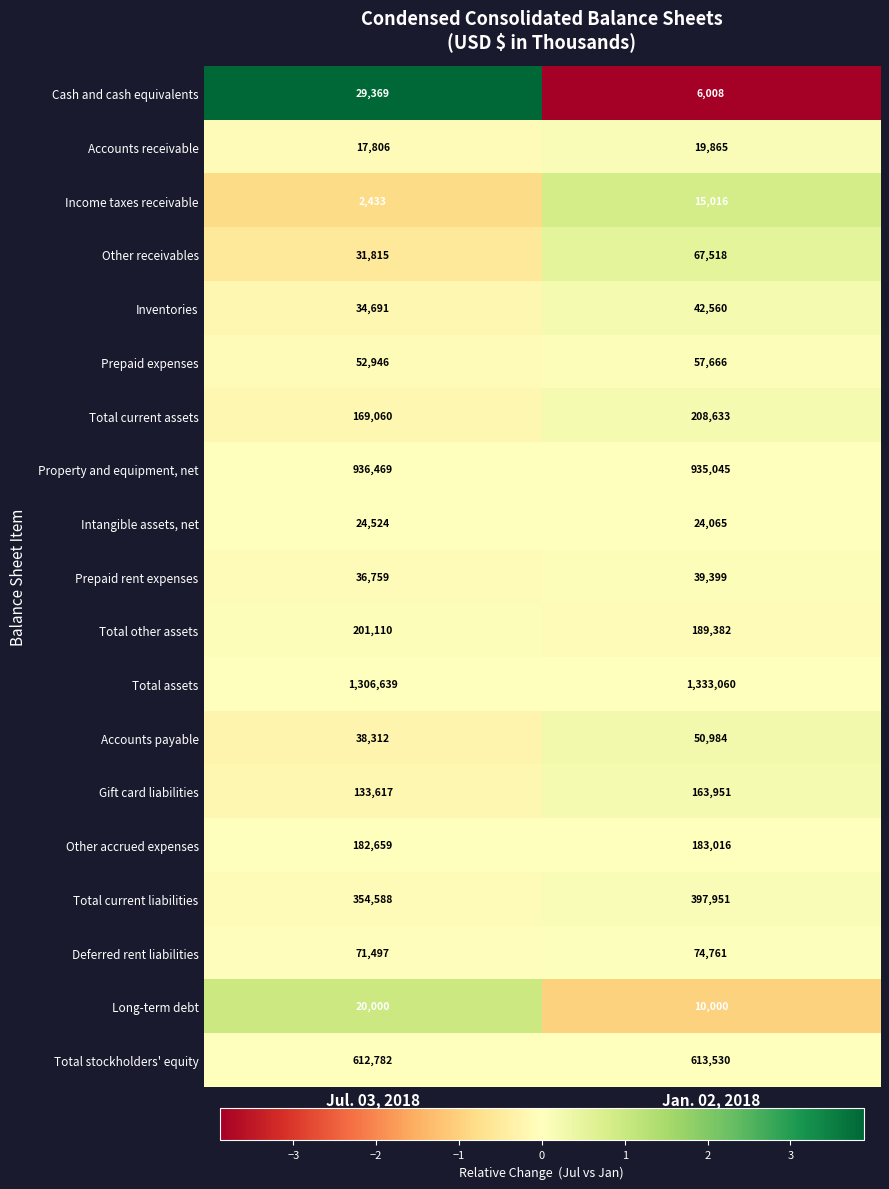

Count the number of data series in this chart.

19